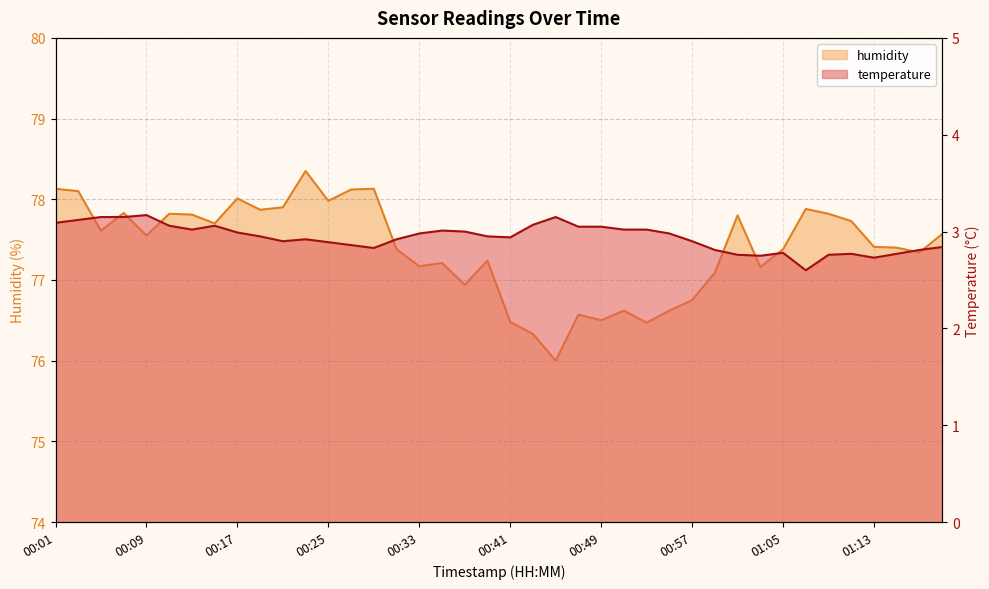

Rank the series by their maximum value, from lowest to highest.

temperature, humidity